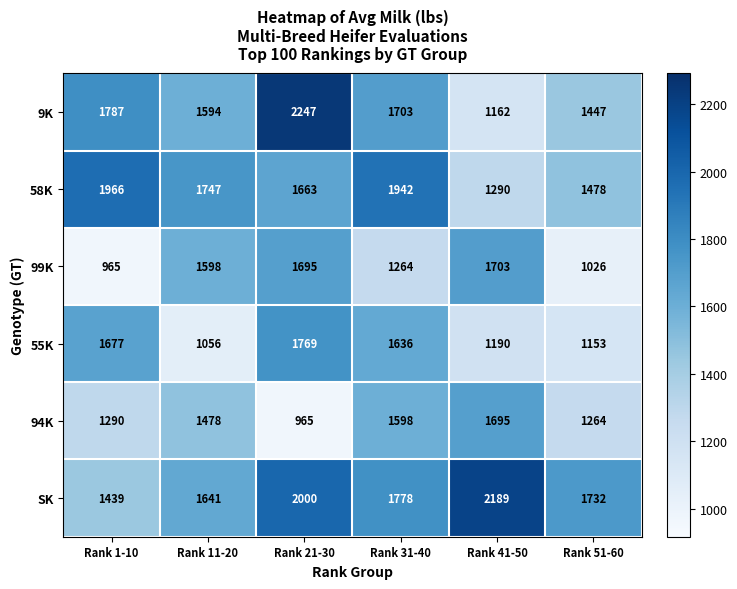

Which series has the largest range (max minus min)?

9K